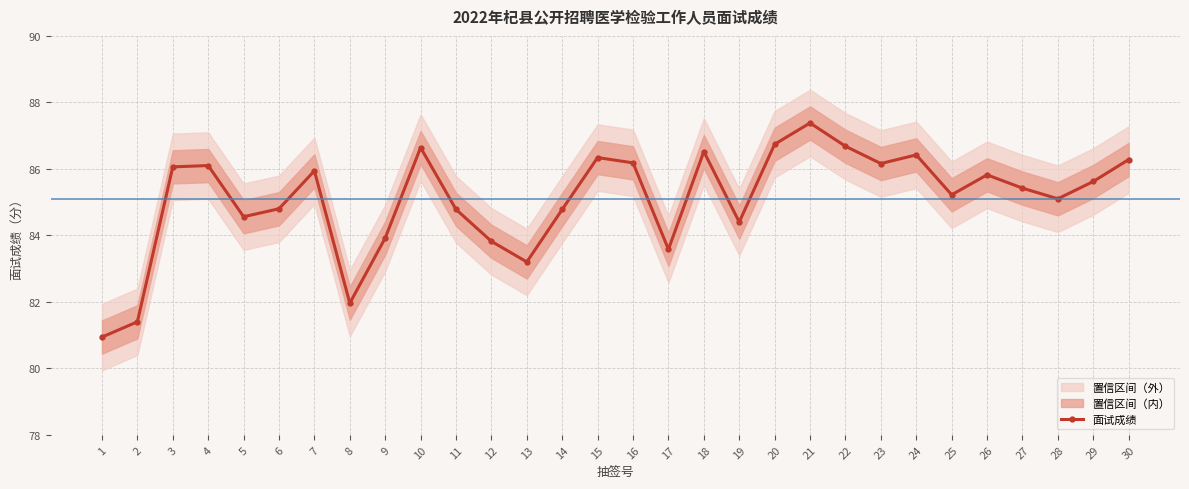

How many interior local peaks (higher than both neighbors) does the data have?

8